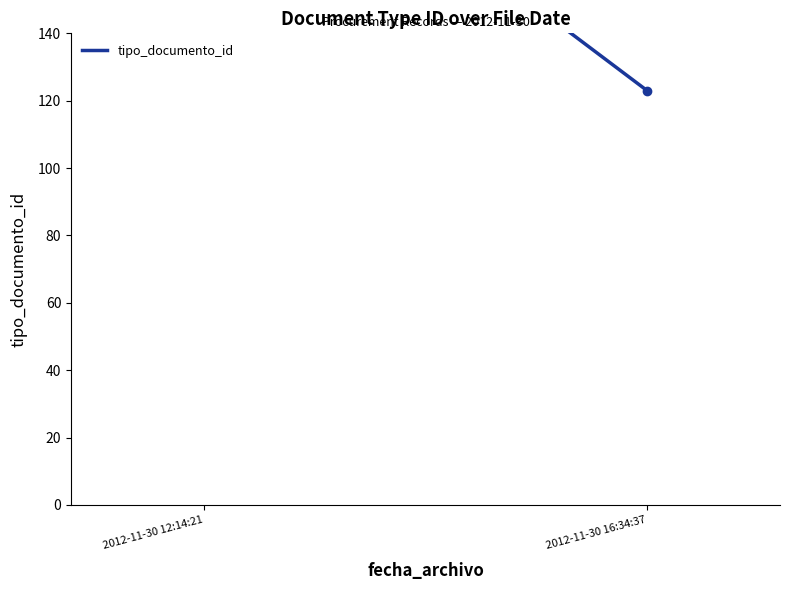

The chart shows a value of 170 at 2012-11-30 16:34:37. True or false?

False